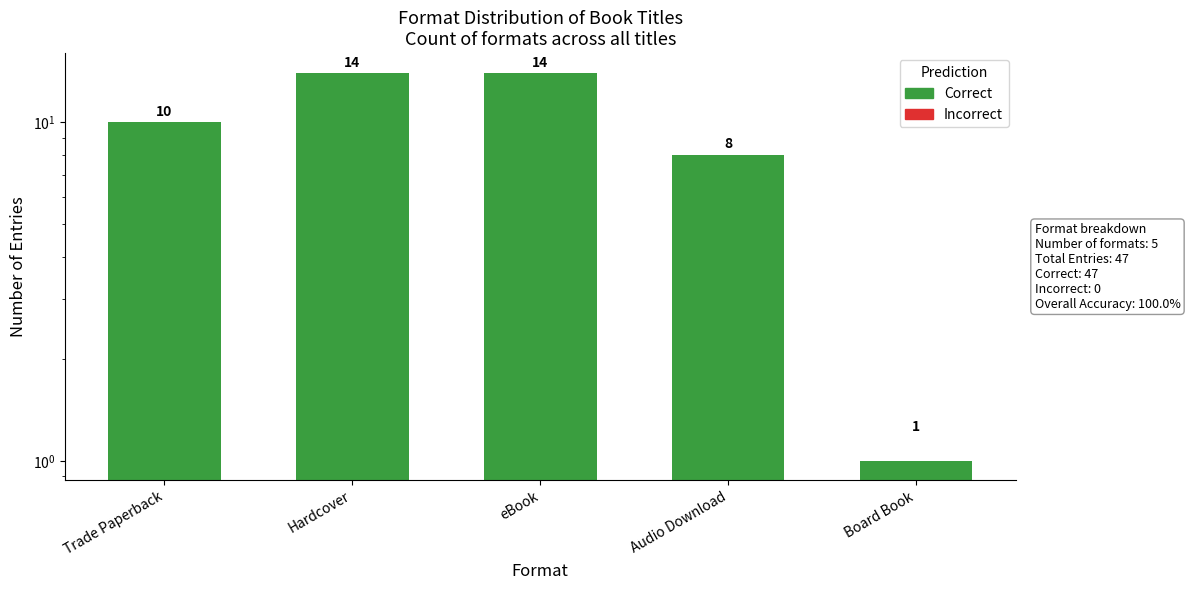

How many bars are there in total?

5